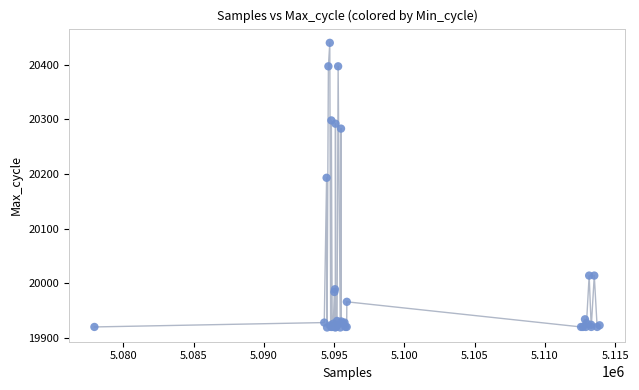

What Y value in the scatter plot is closest to 20179?

20193